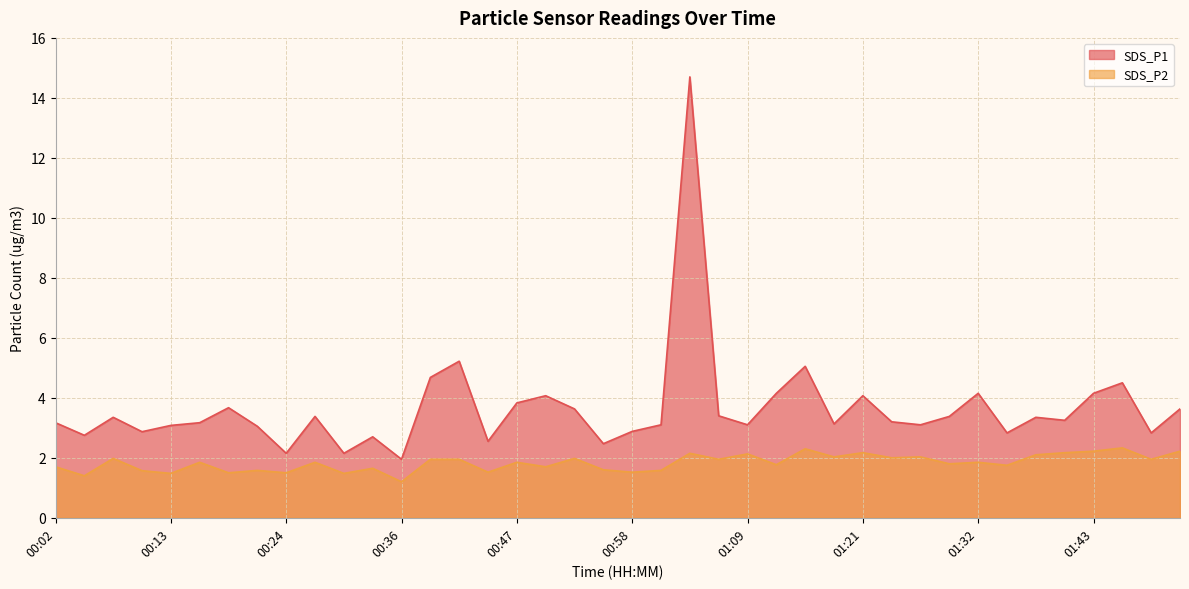

Which category has the lowest value across all series?

00:36